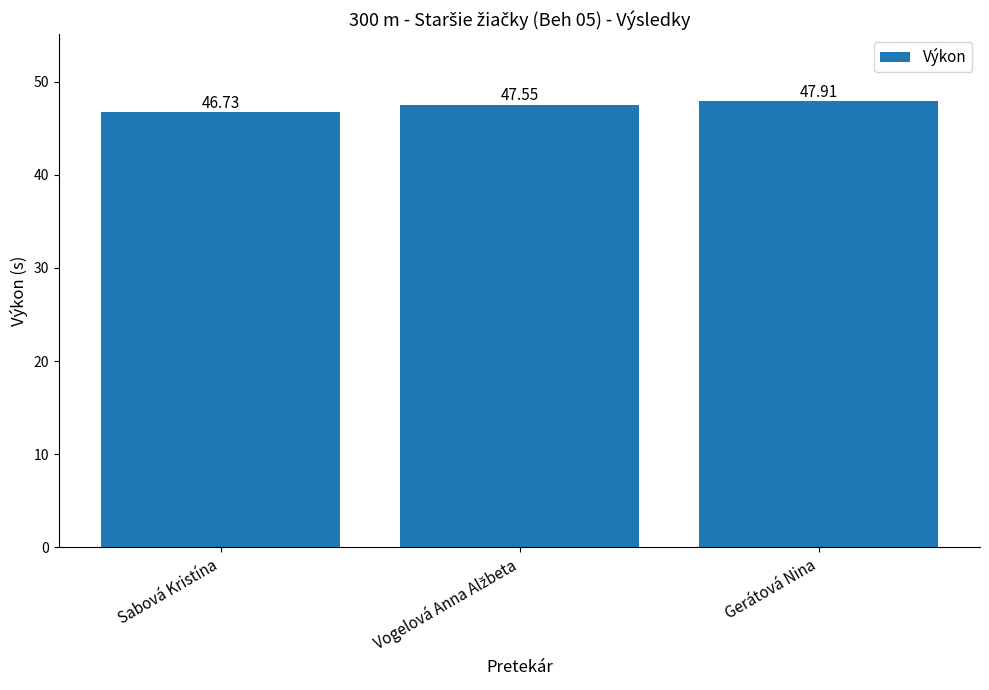

Does the chart contain stacked bars?

No